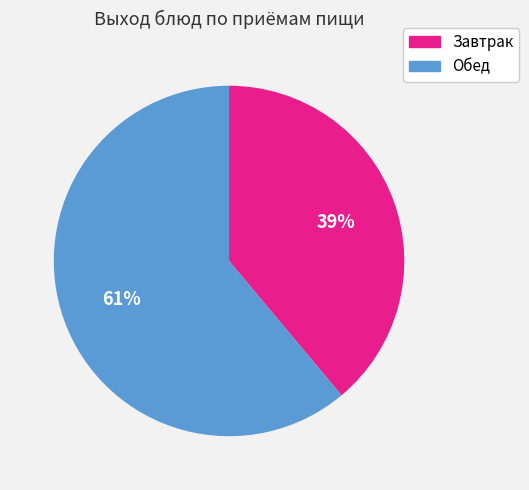

Count the number of slices in the pie.

2